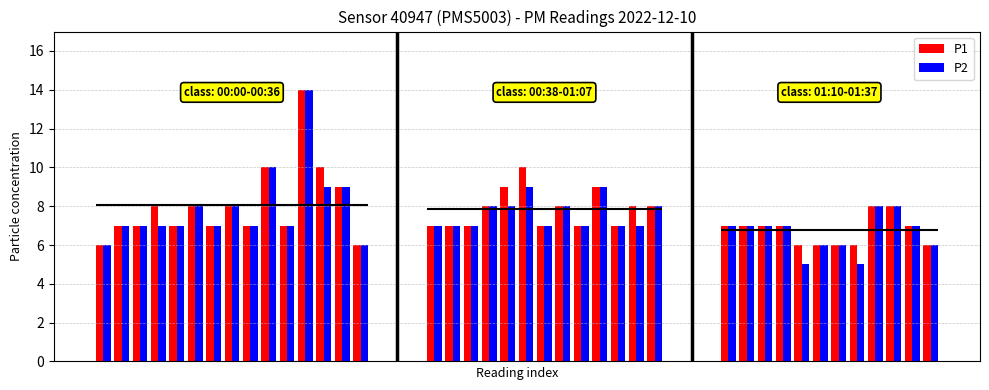

What is the sum of all P1 values?

304